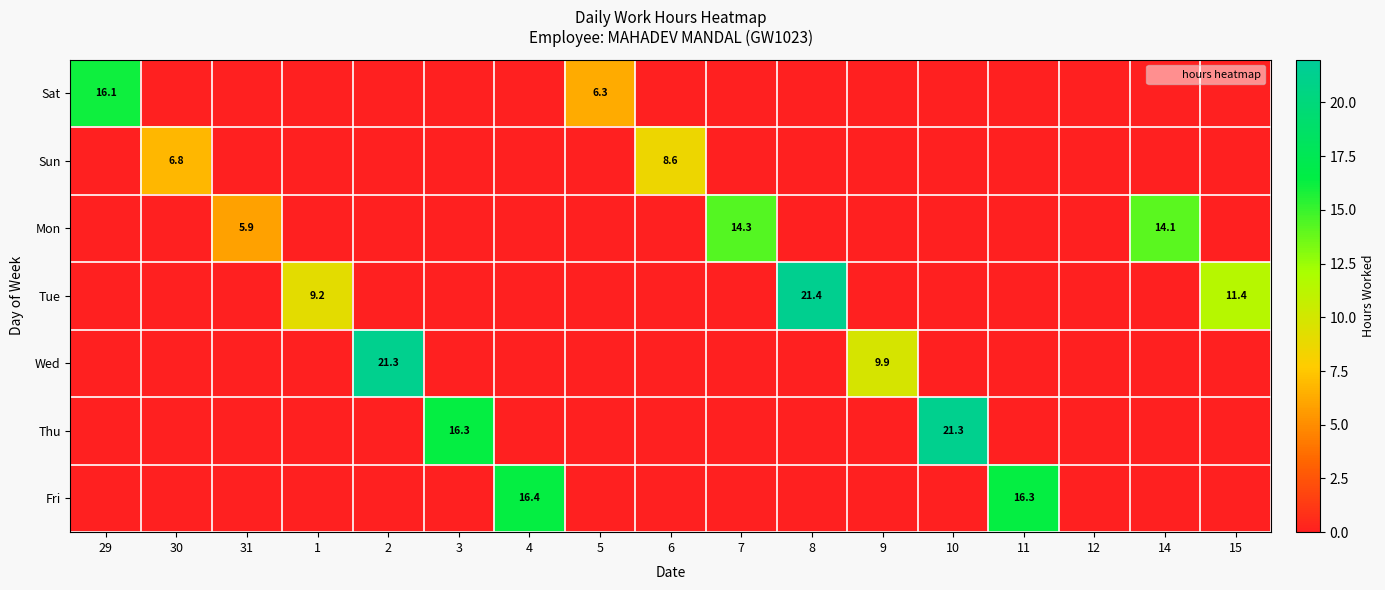

How many data points in Sun are above 0?

2